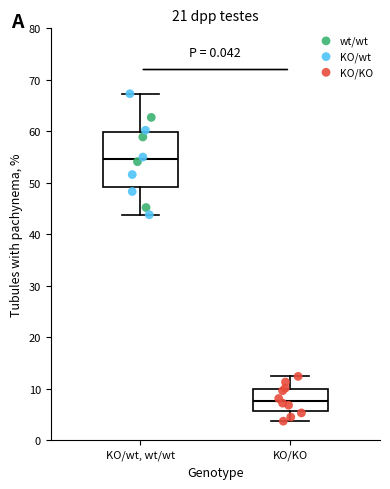

Reading left to right, read every box against the y-axis: the position of its median line, the range the box covers, and the ends of its whiskers. The values are not printed on the chart, so give them approximately, as read against the axis.

KO/wt, wt/wt: median 55, box 49 to 60, whiskers 44 to 67
KO/KO: median 8, box 6 to 10, whiskers 4 to 12